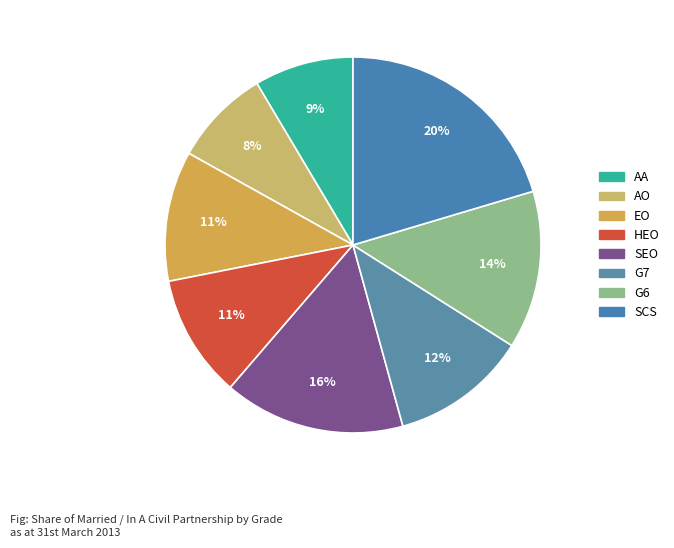

To the nearest percent, what is the difference between the largest and smallest slice percentages?

12%